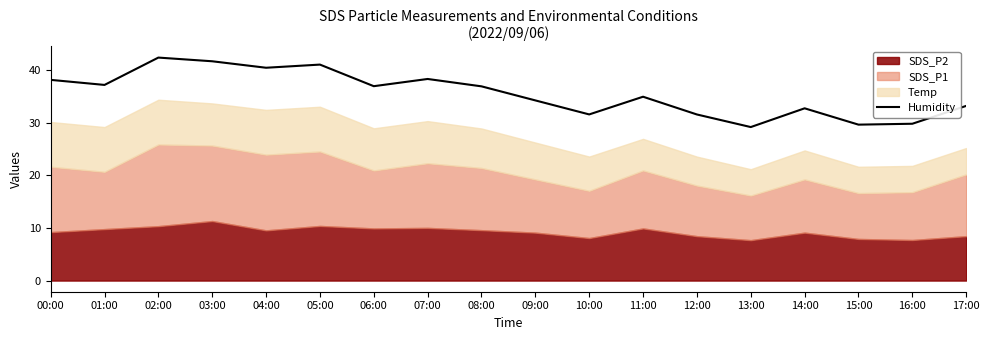

What is the maximum value shown in the chart?

42.3